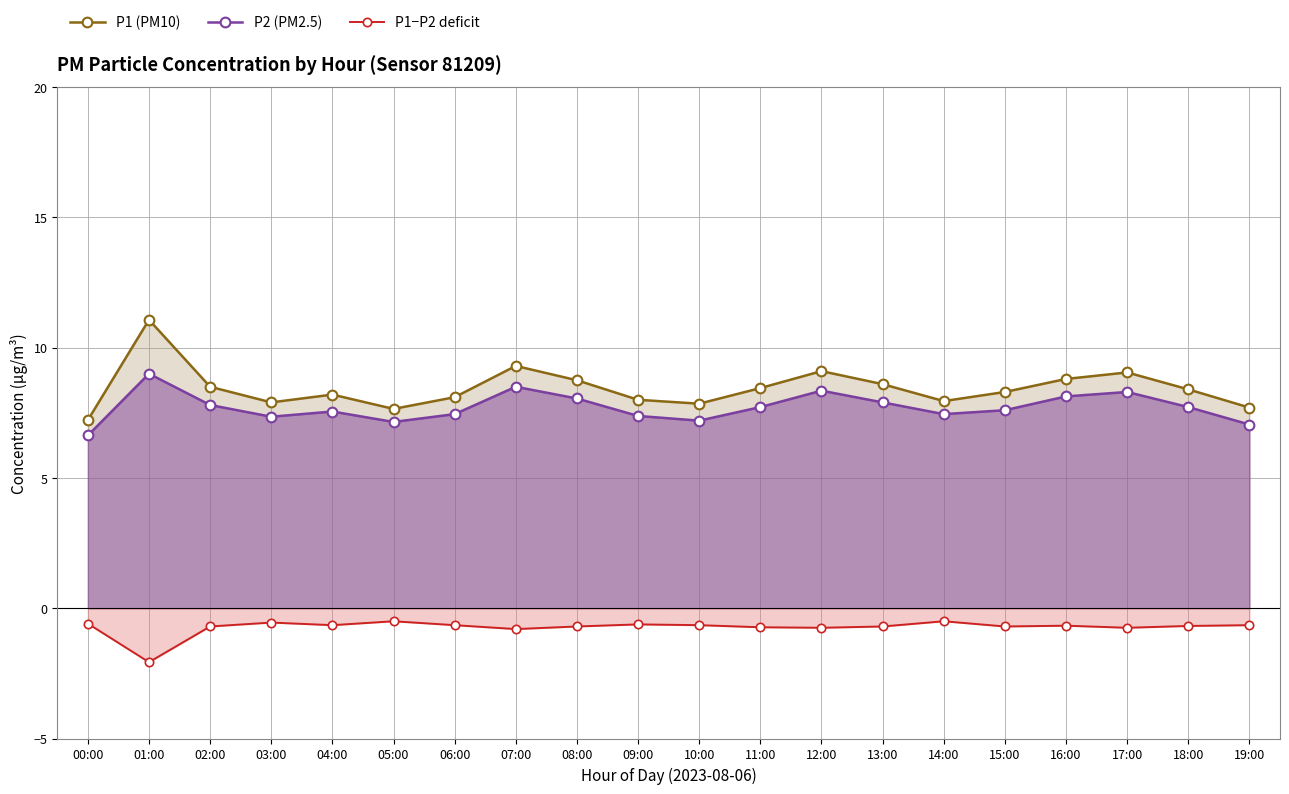

What is the difference between the second highest and minimum values in the P1 (PM10) series?

2.1